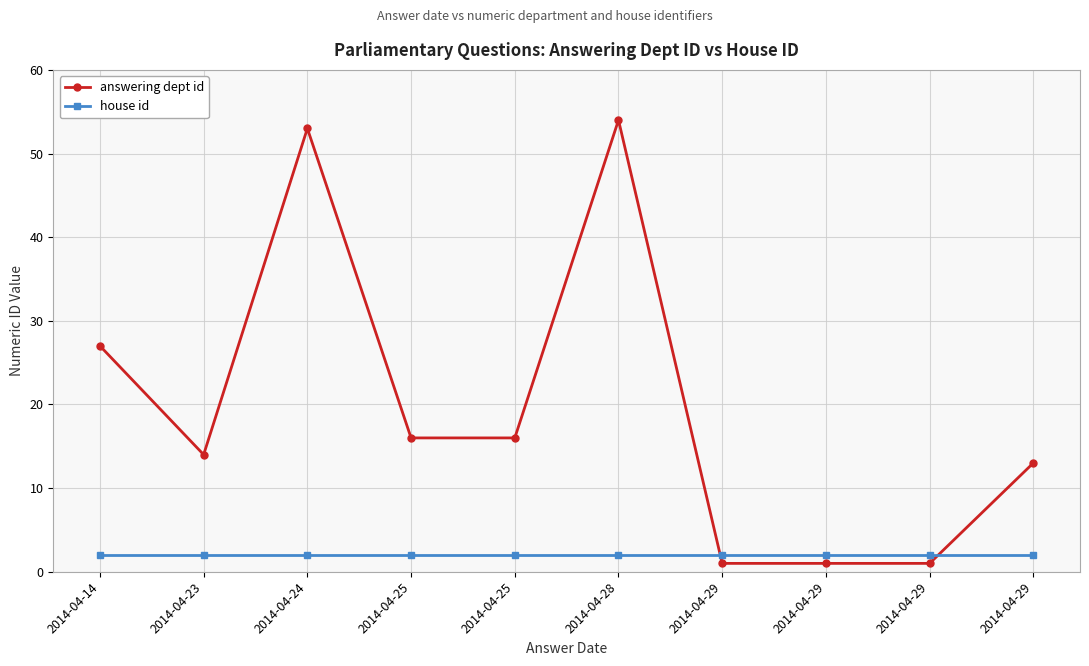

What is the value of the house id point at the 8th from the left?

2